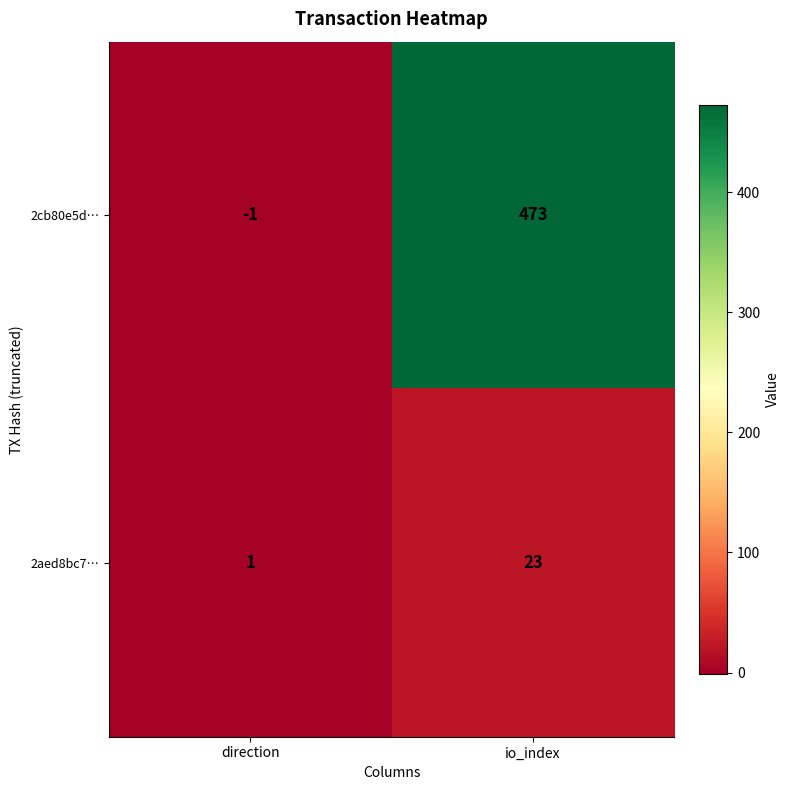

What is the smallest value displayed?

-1